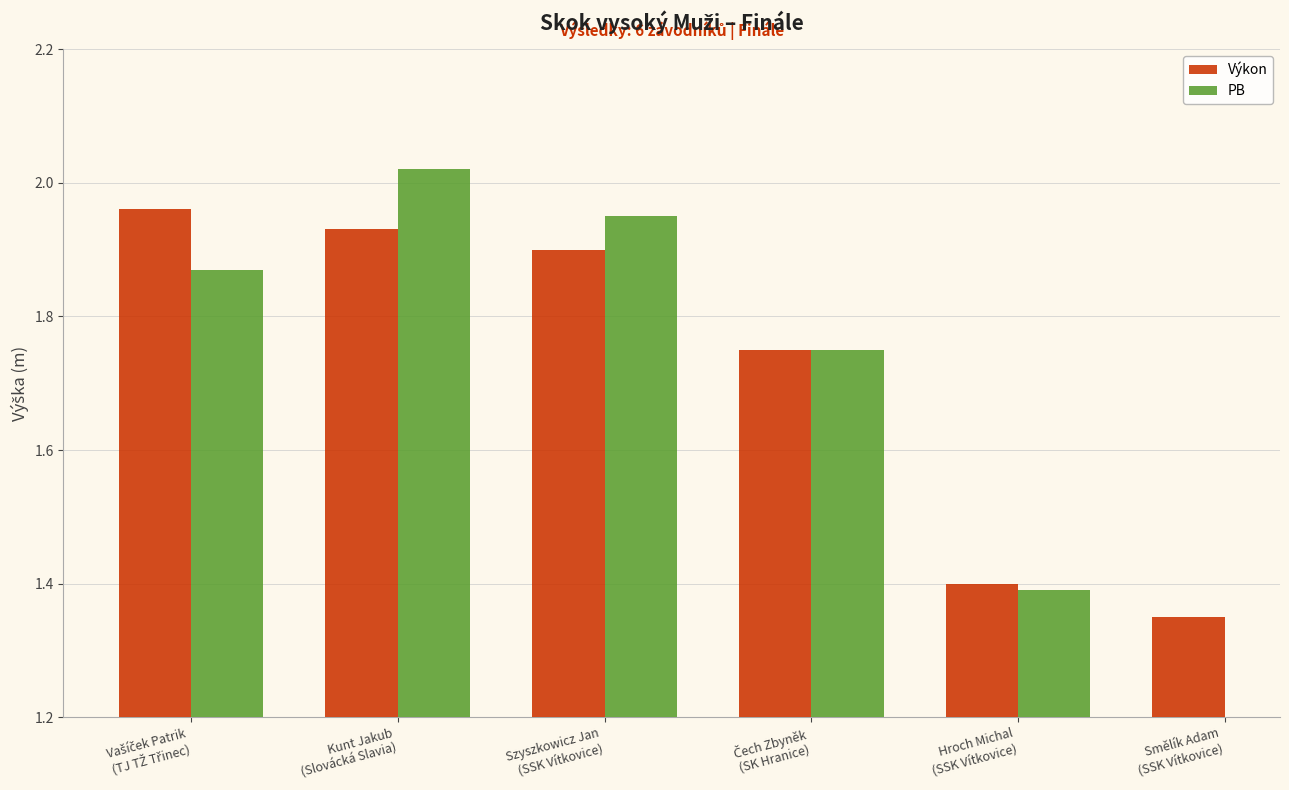

The Výkon series shows 1.9 at Kunt Jakub
(Slovácká Slavia). True or false?

True